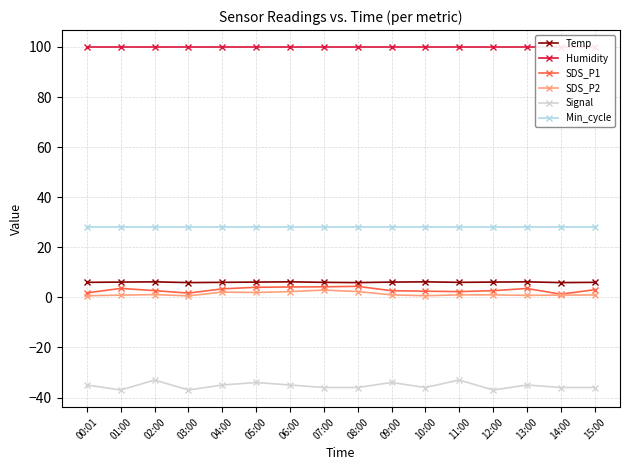

Is the value of SDS_P2 at 11:00 greater than the value of SDS_P1 at 07:00?

No